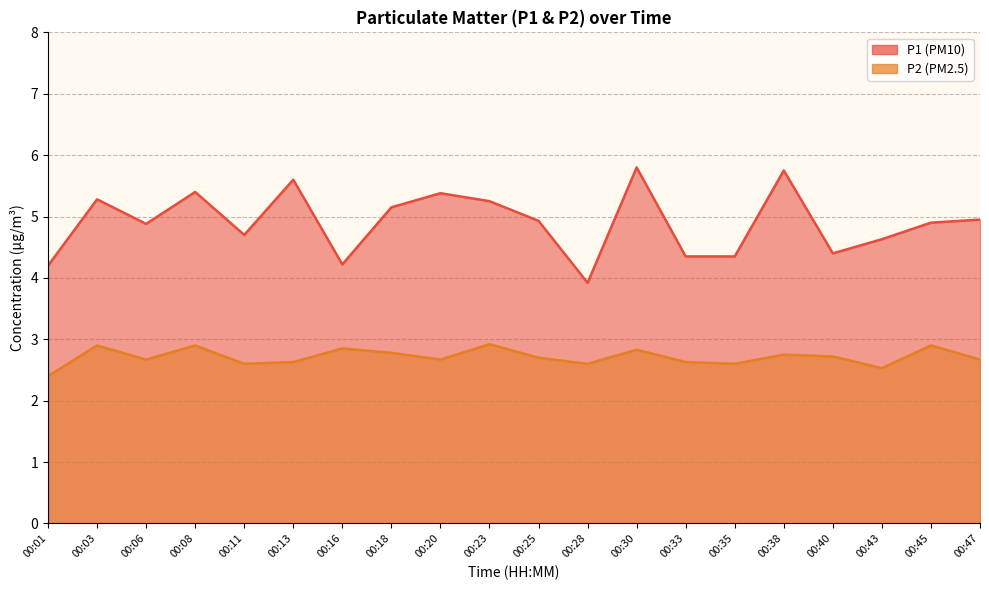

Which category has the highest value in the P1 series?

00:30